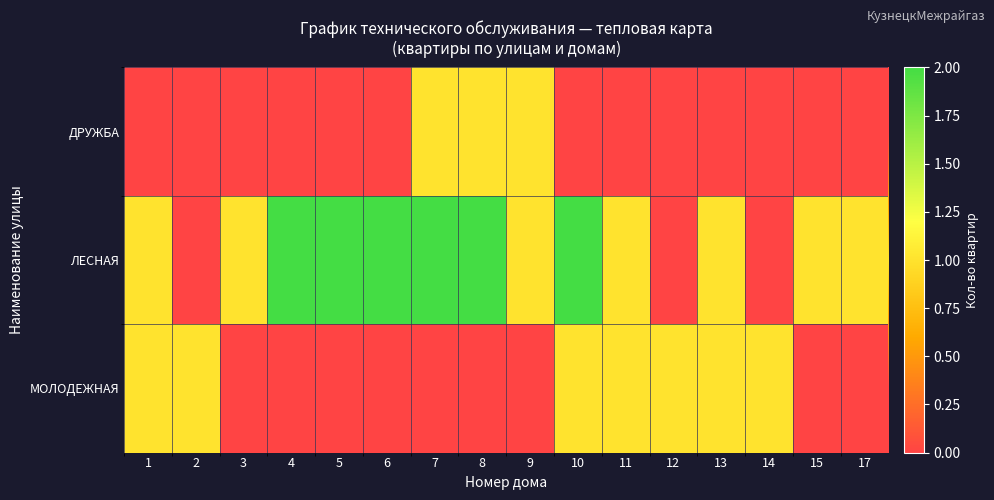

Which has a higher value, 10 or 8?

8